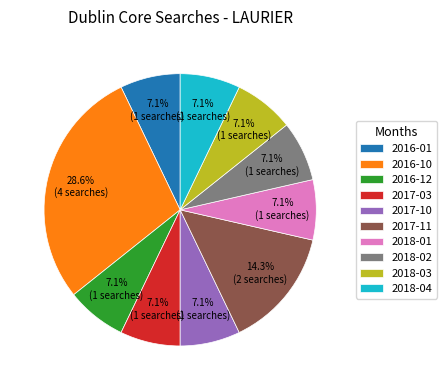

Approximately how many times larger is the value at 2018-04 compared to 2017-11?

0.5